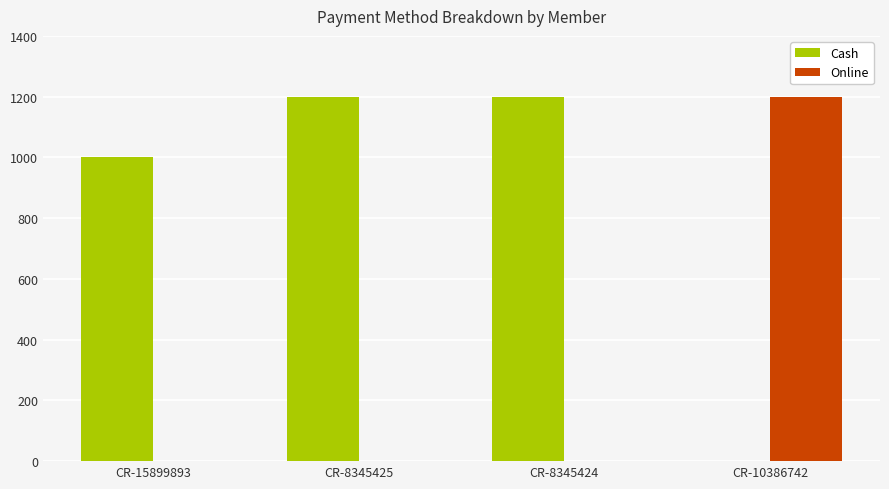

Does the chart contain stacked bars?

No